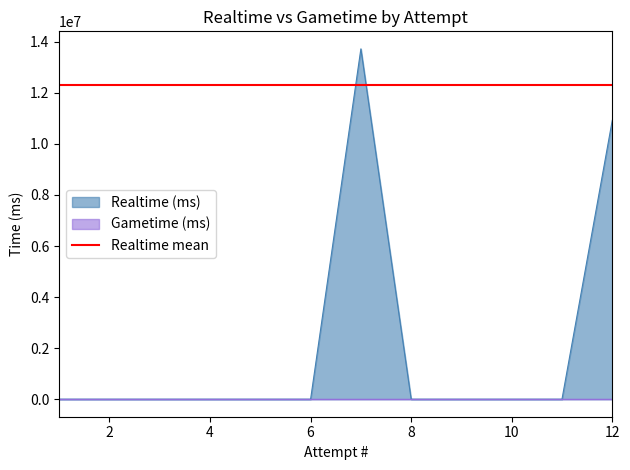

The value at 4 is -9419450. True or false?

False